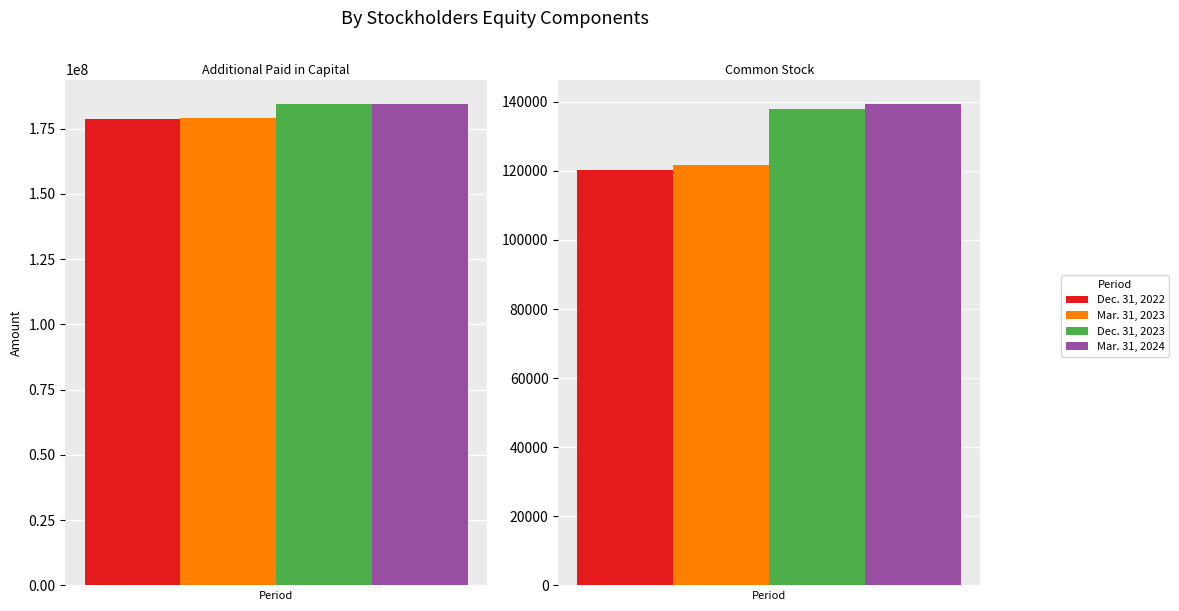

Which label corresponds to the smallest value in the chart?

Common Stock